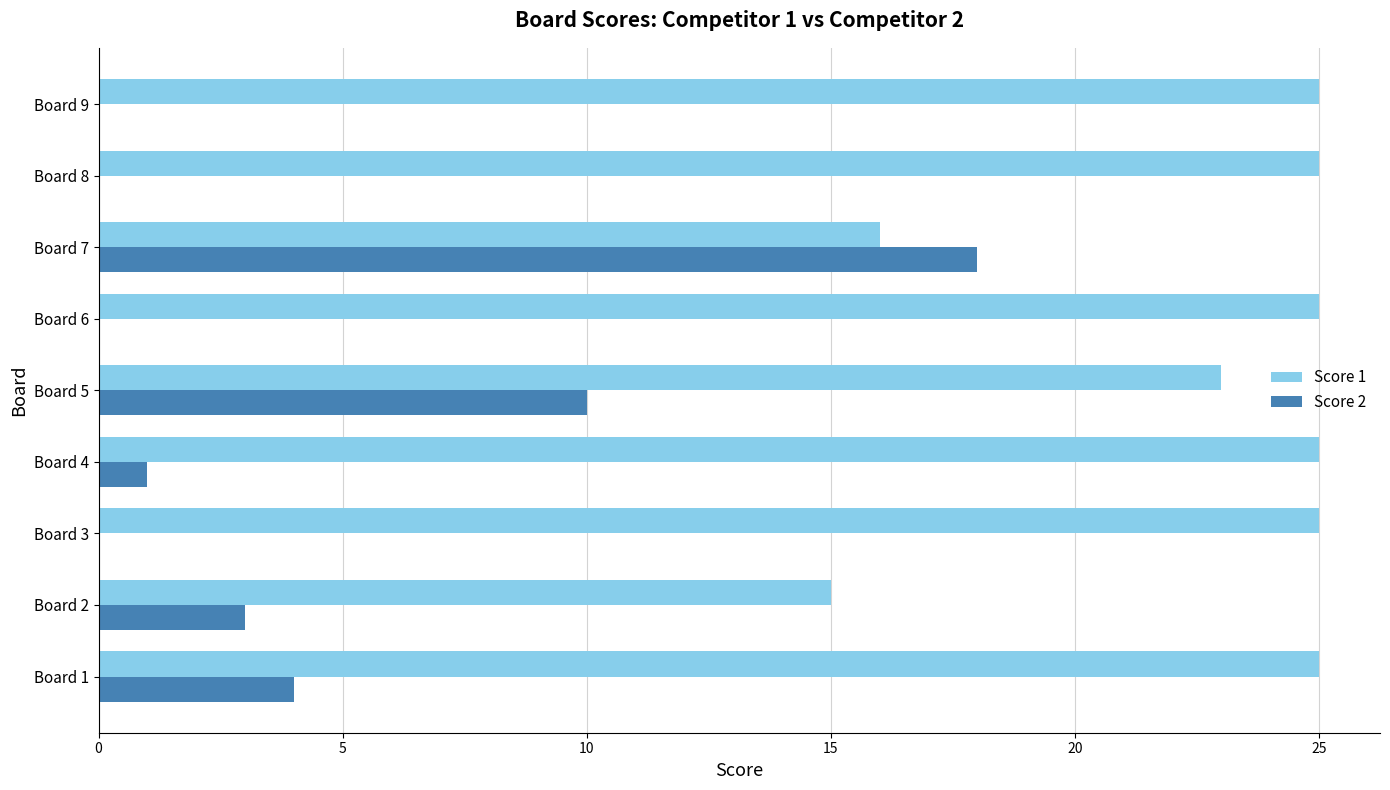

True or false: Score 2 has a value of 6 at Board 6.

False